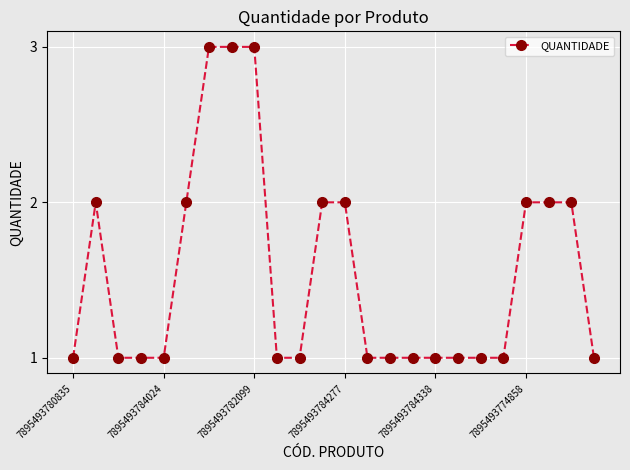

What is the value of the 22nd point from the left?

2